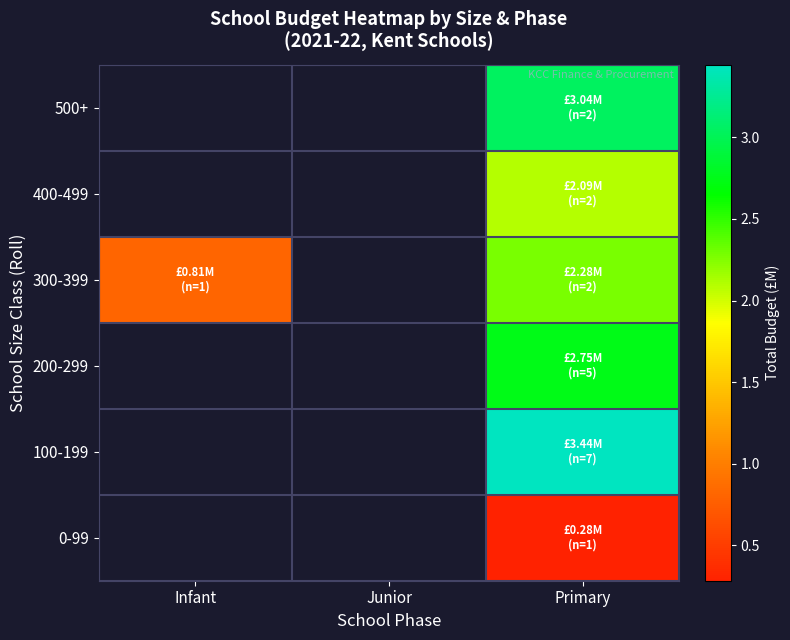

Is it true that 100-199 equals 3.4 at Primary?

True